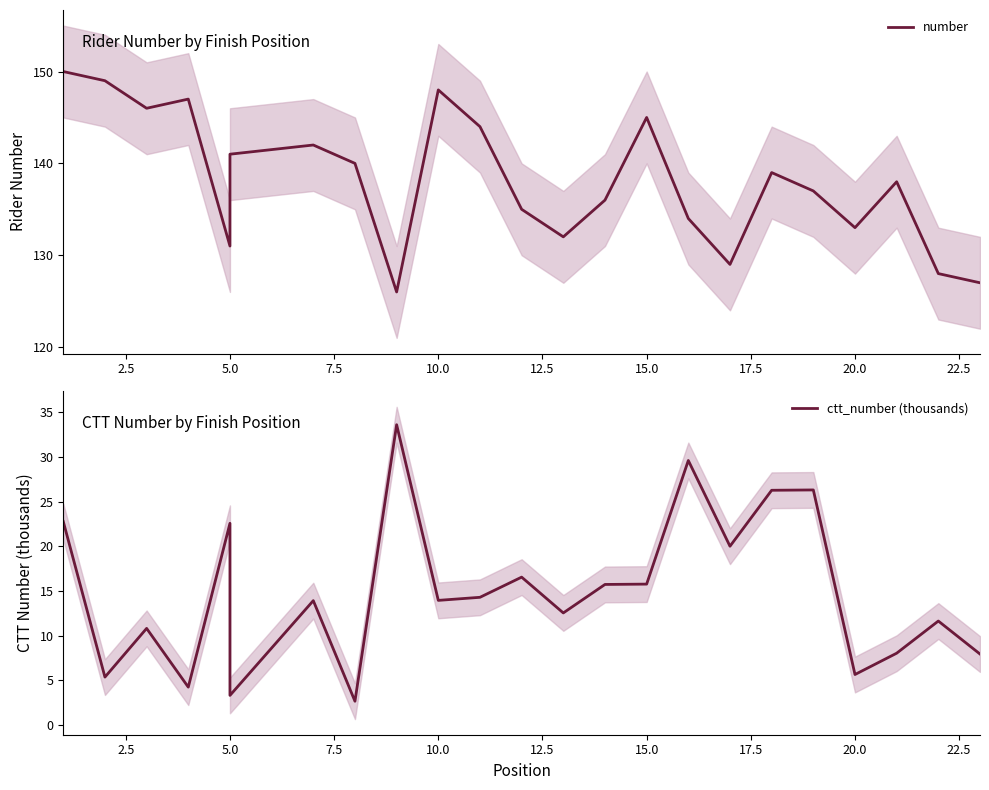

Reading right to left, transcribe all the data shown in this chart.

number: 127.0	128.0	138.0	133.0	137.0	139.0	129.0	134.0	145.0	136.0	132.0	135.0	144.0	148.0	126.0	140.0	142.0	141.0	131.0	147.0	146.0	149.0	150.0
ctt_number (thousands): 8.0	11.6	8.0	5.7	26.3	26.3	20.0	29.6	15.8	15.7	12.6	16.6	14.3	14.0	33.6	2.7	13.9	3.3	22.6	4.3	10.8	5.4	22.8